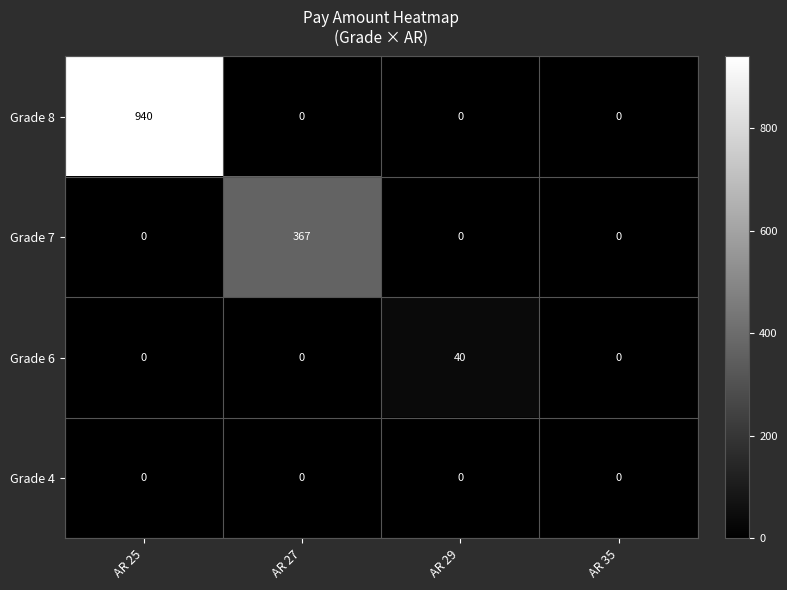

How many series are shown in this chart?

4